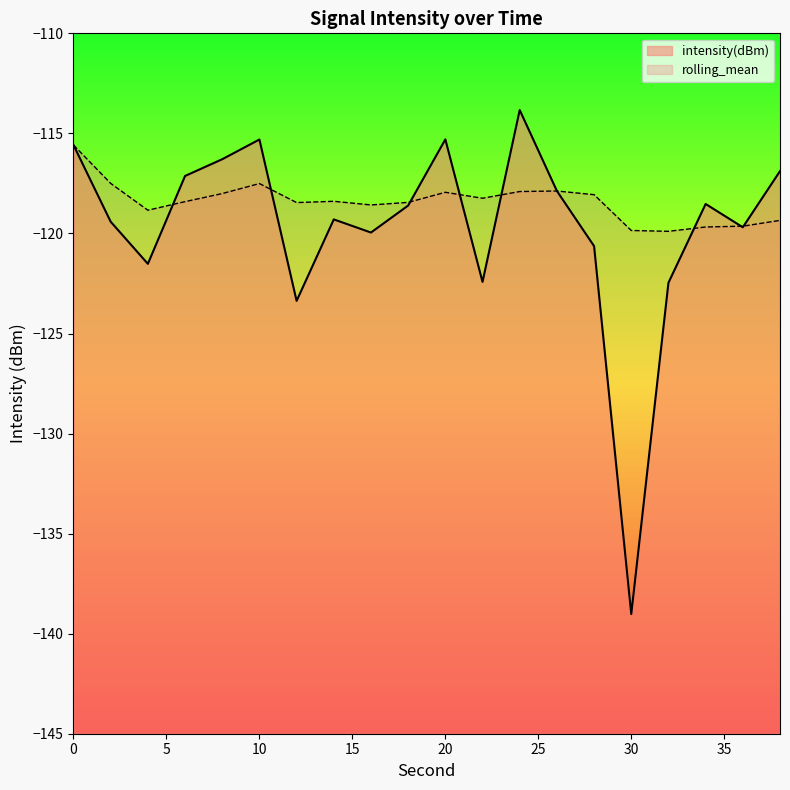

What is the sum of the rolling_mean values at 4 and 38?

-238.2